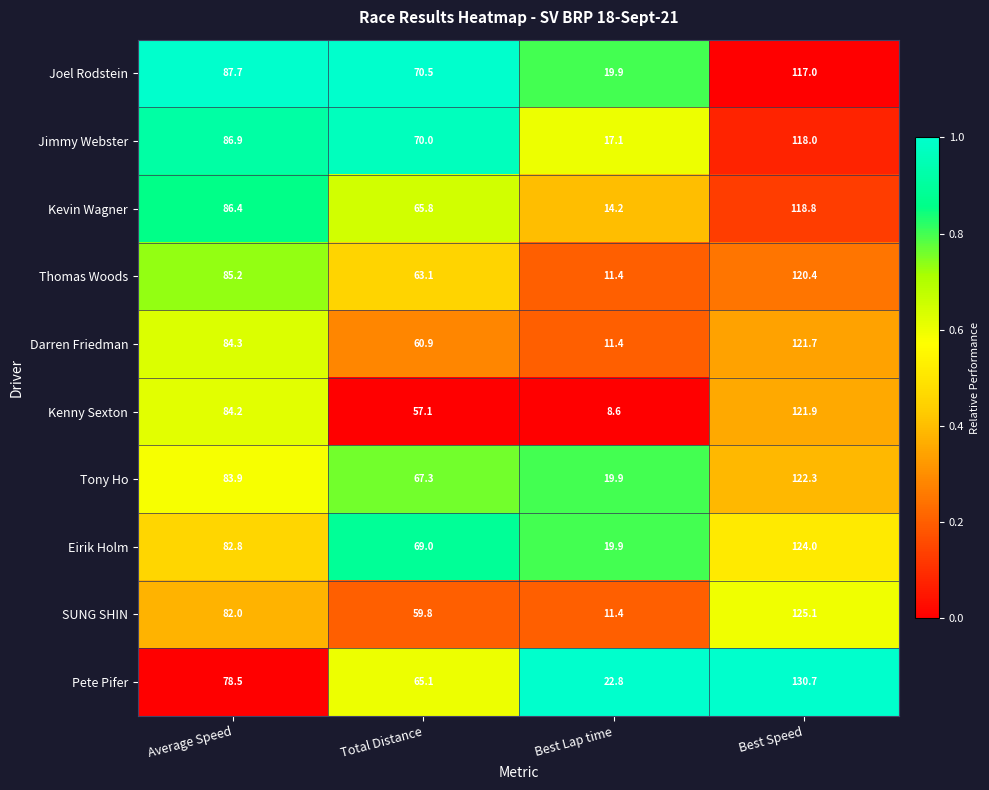

Which series has the largest total across all categories?

Pete Pifer